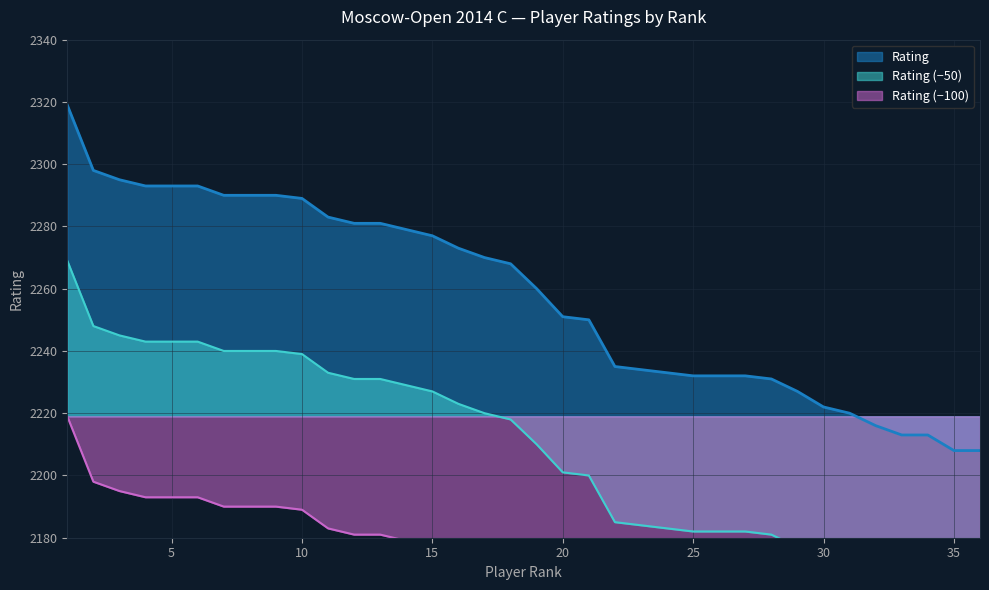

At which label does Rating reach its peak?

1